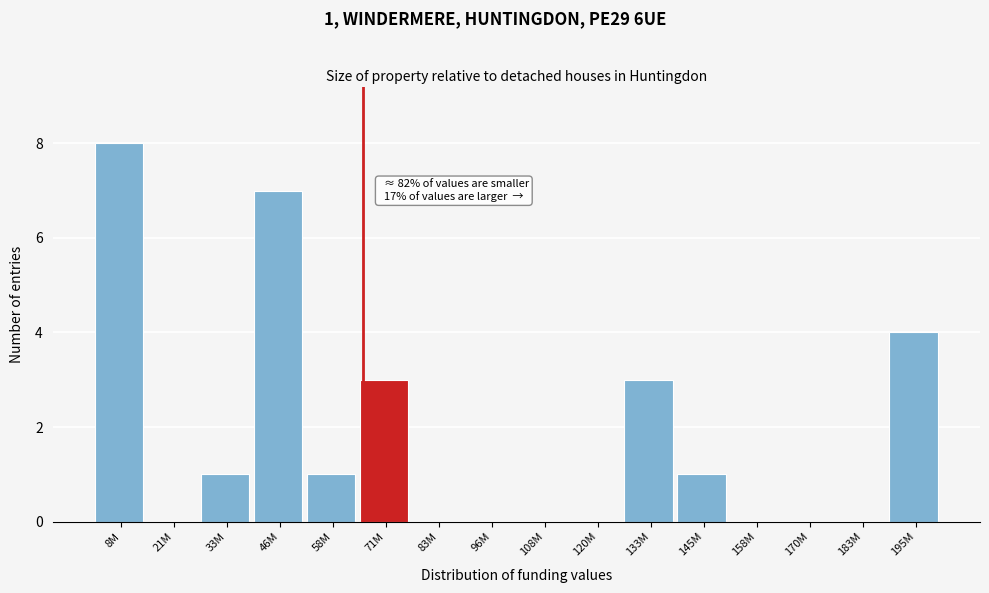

Reading left to right, list all the values displayed in this chart.

8M=8	21M=0	33M=1	46M=7	58M=1	71M=3	83M=0	96M=0	108M=0	120M=0	133M=3	145M=1	158M=0	170M=0	183M=0	195M=4